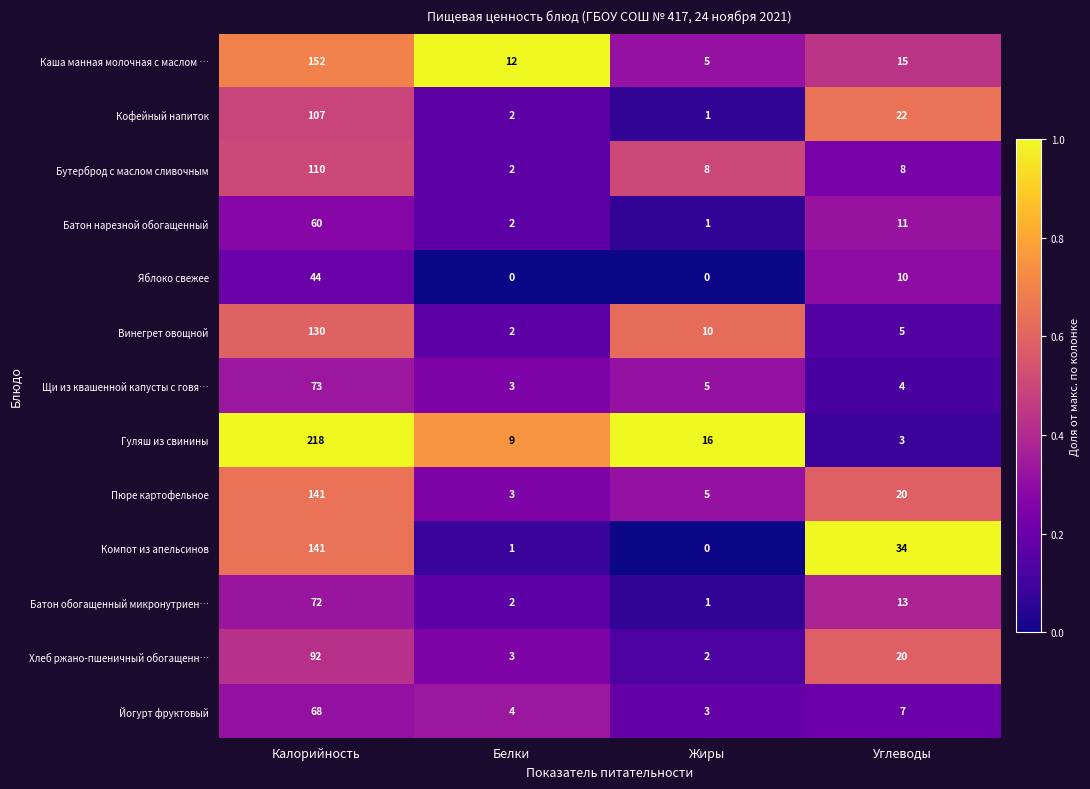

The Йогурт фруктовый series shows 7 at Углеводы. True or false?

True